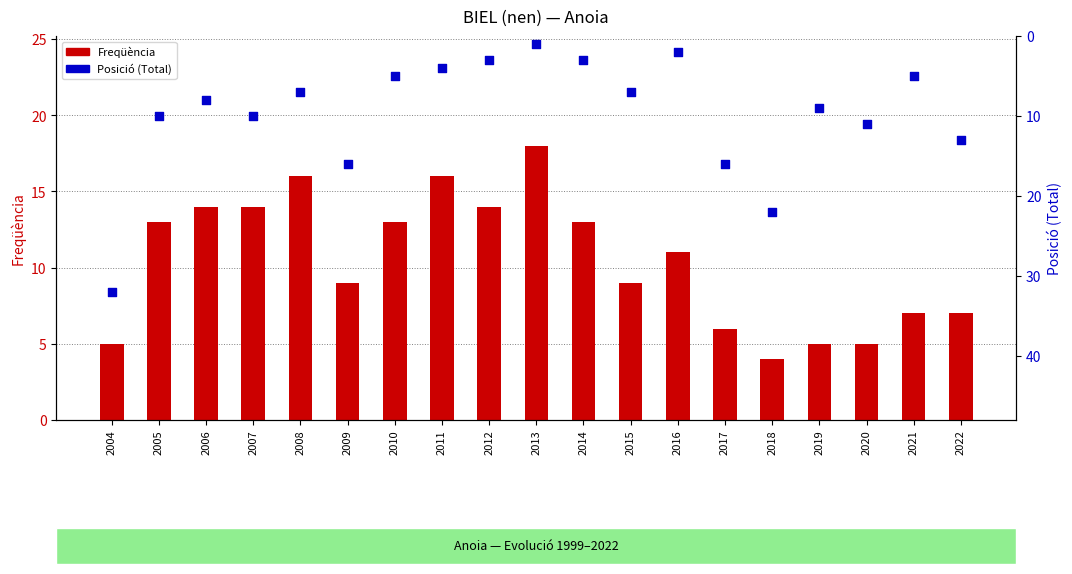

Which series contains the highest Y value?

Posició (Total)